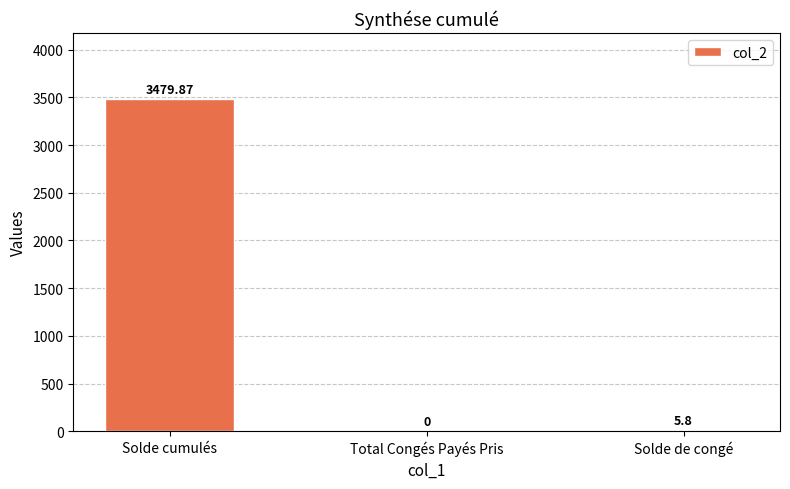

At which label does the data first exceed 5?

Solde cumulés